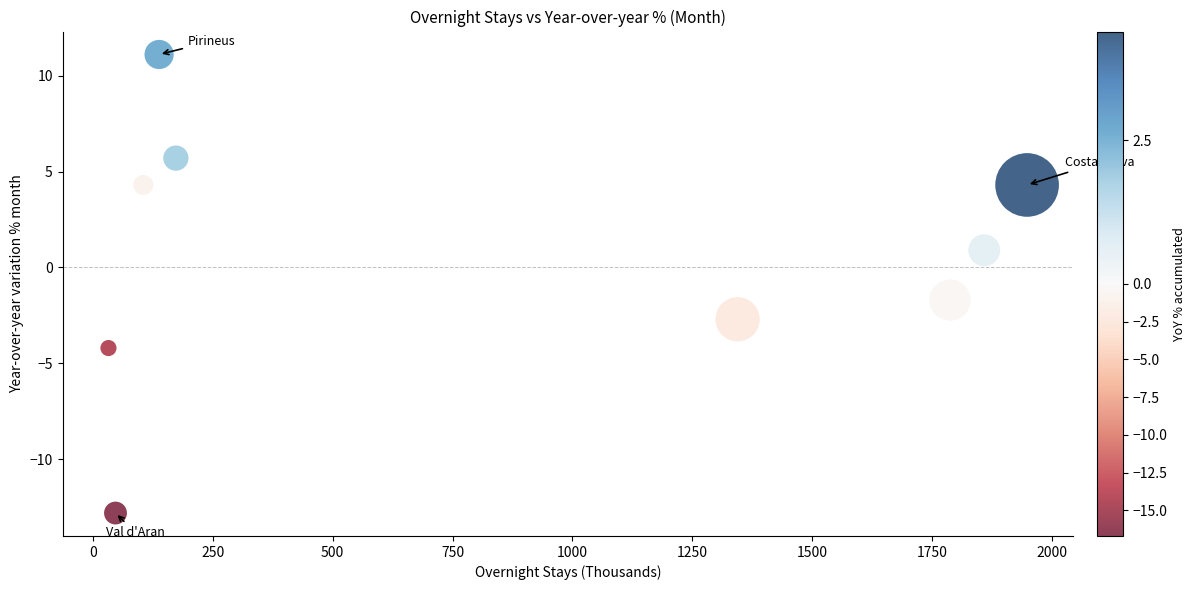

What Y value in the scatter plot is closest to 0?

0.9